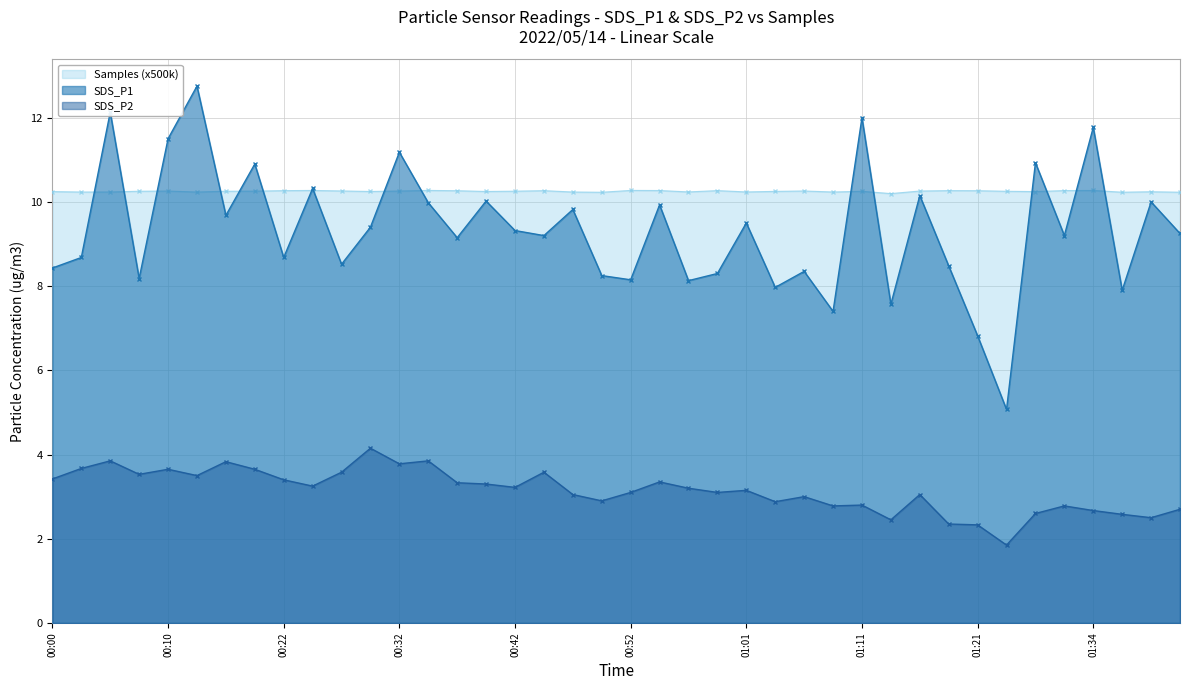

List the series in order of their peak value, highest first.

SDS_P1, Samples (x500k), SDS_P2